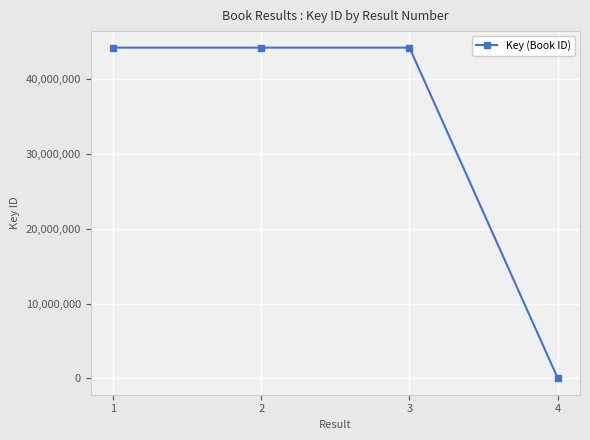

What is the change in value from 3 to 4?

-44248591